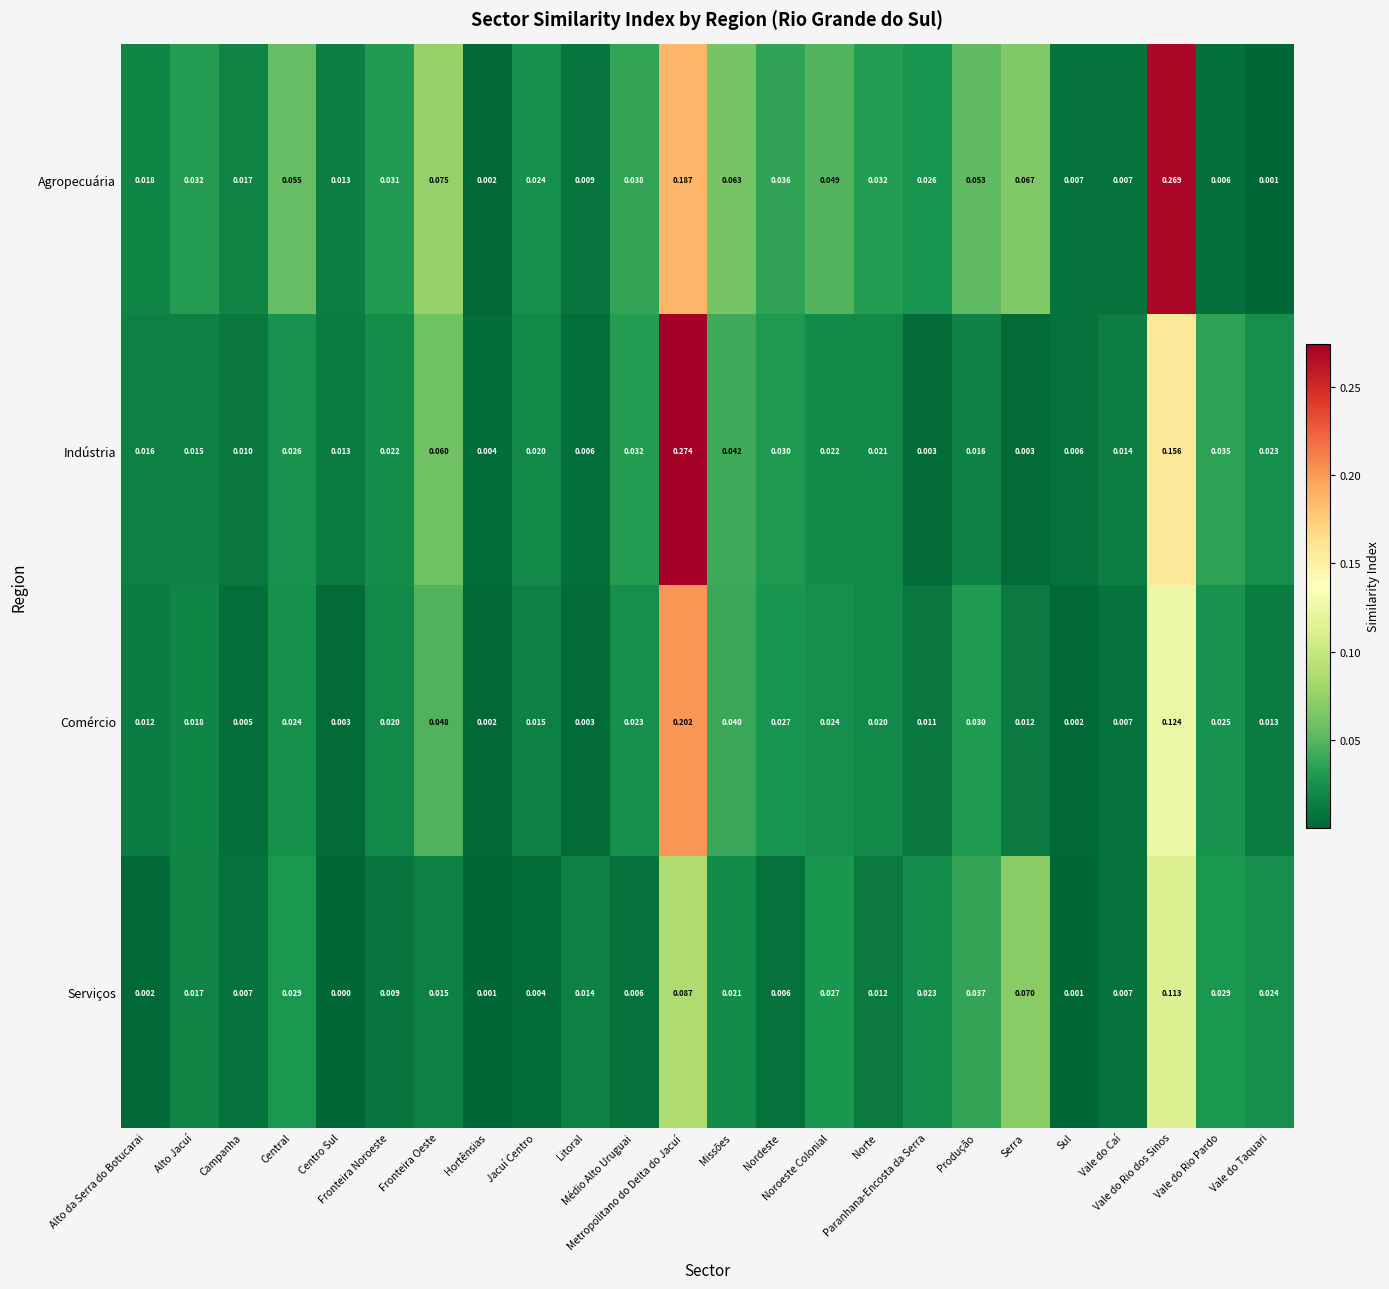

At how many categories does at least one series exceed 0?

24